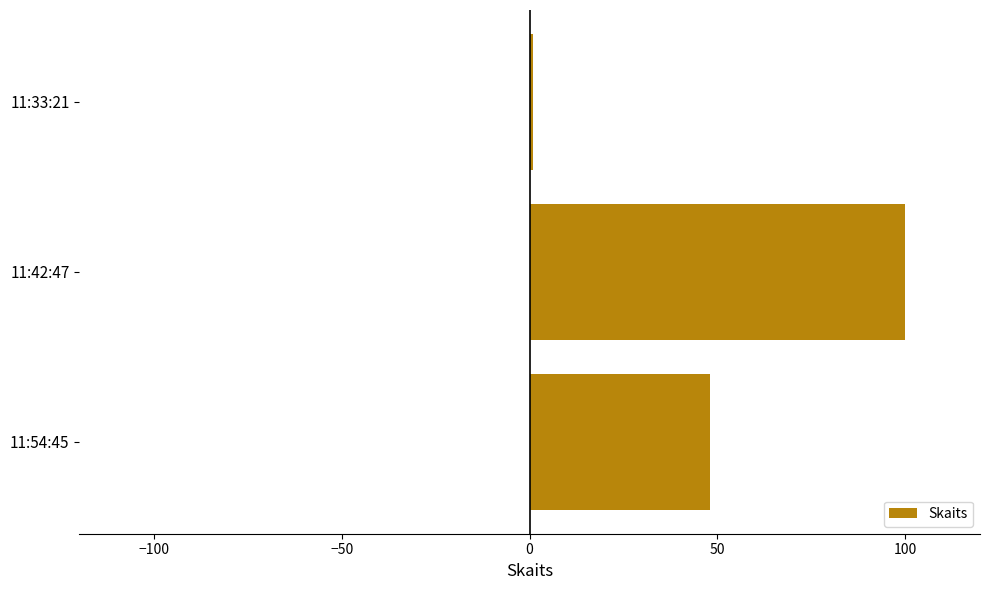

The chart shows a value of 62 at 11:42:47. True or false?

False